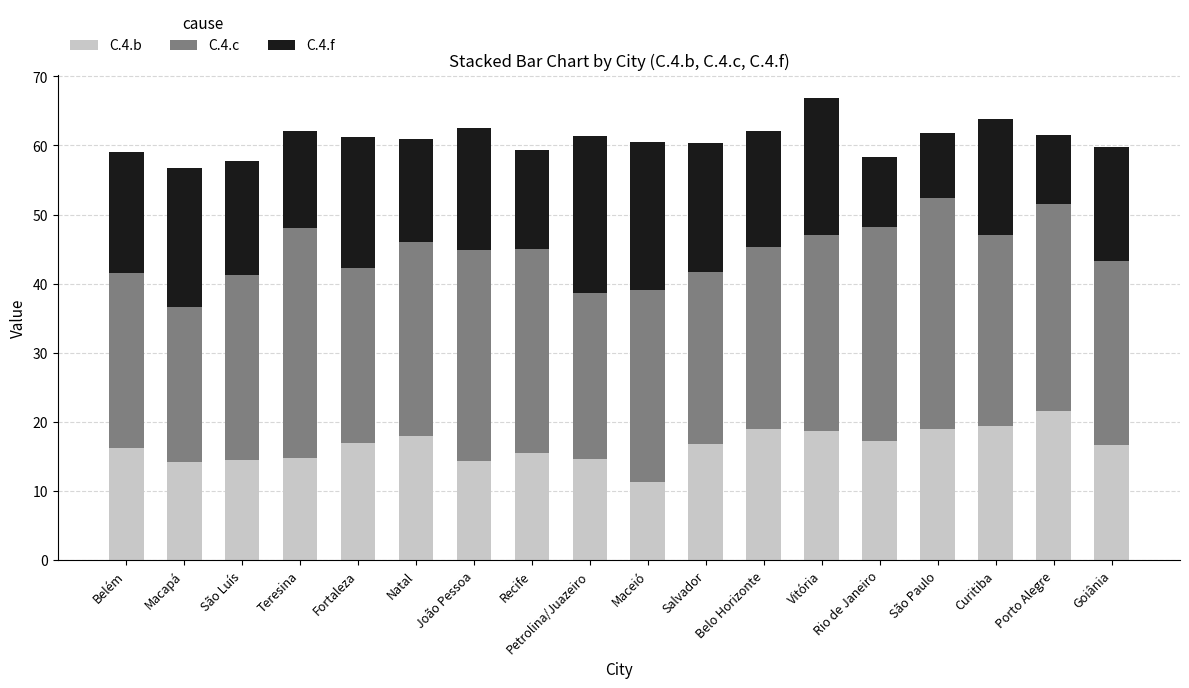

The C.4.b series shows 12.8 at Vitória. True or false?

False